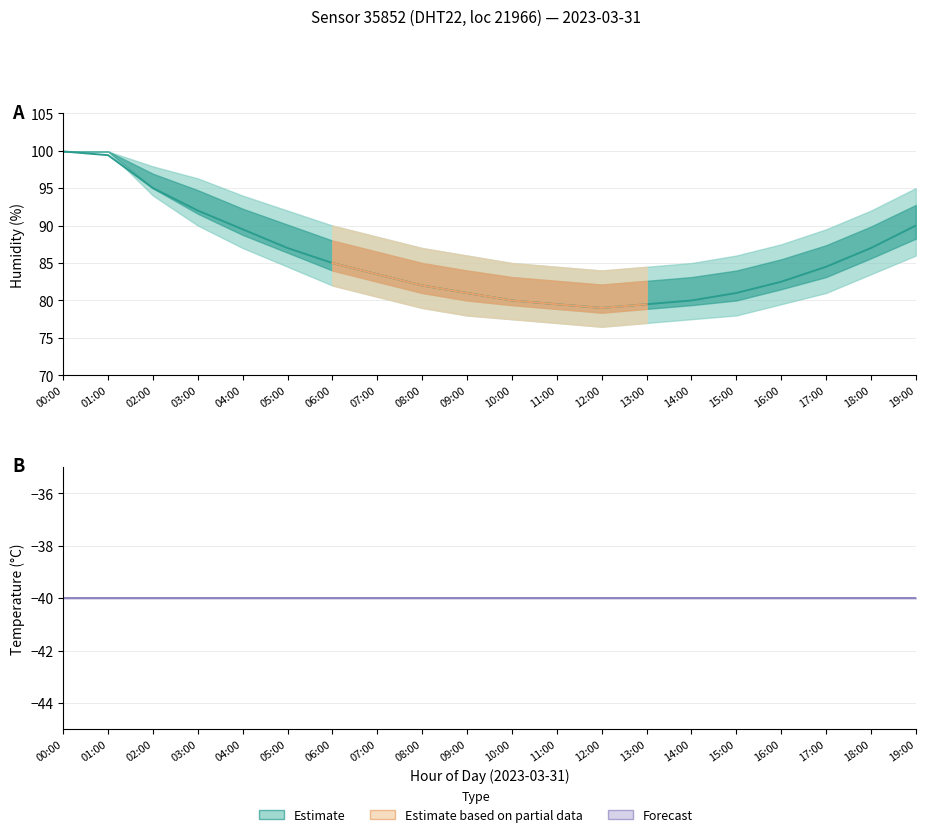

True or false: temperature_high and humidity_high cross at least once.

False